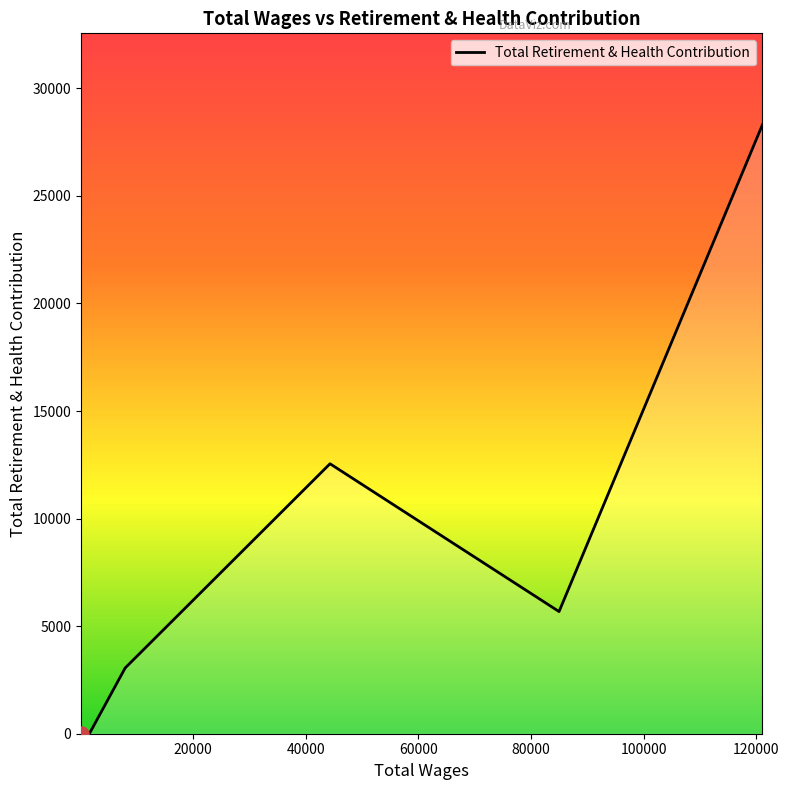

Which has a higher value, 1625.0 or 7942.0?

7942.0